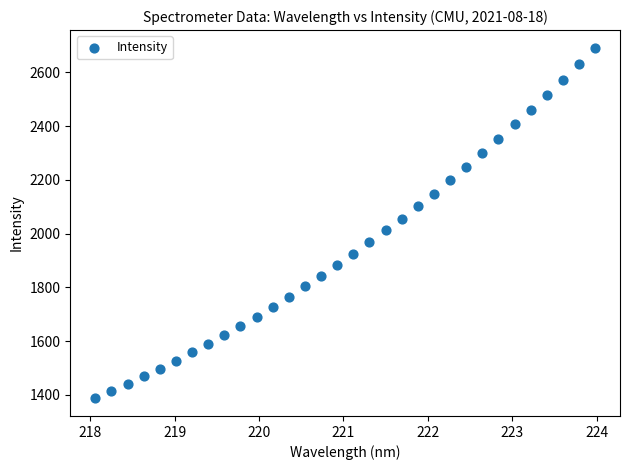

What is the range of Y values (max minus min)?

1306.1